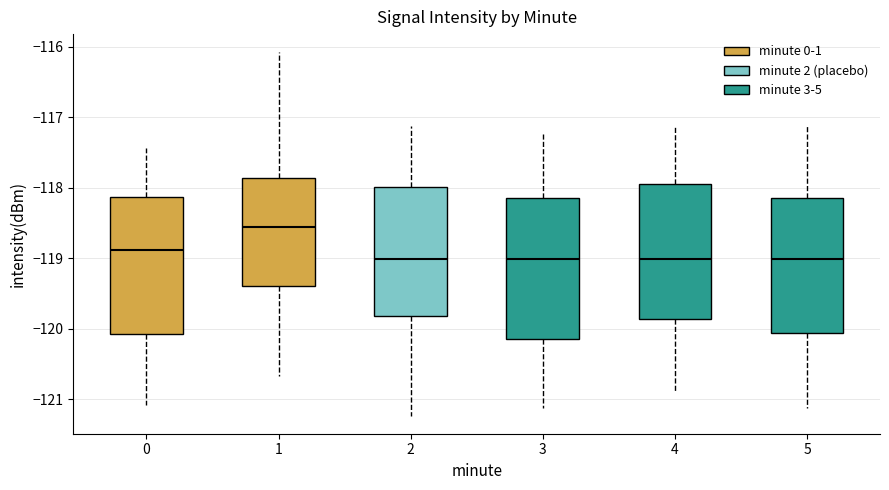

Where is the upper edge of the box at x = 5 on the y-axis? The values are not printed on the chart, so give them approximately, as read against the axis.

-118.1